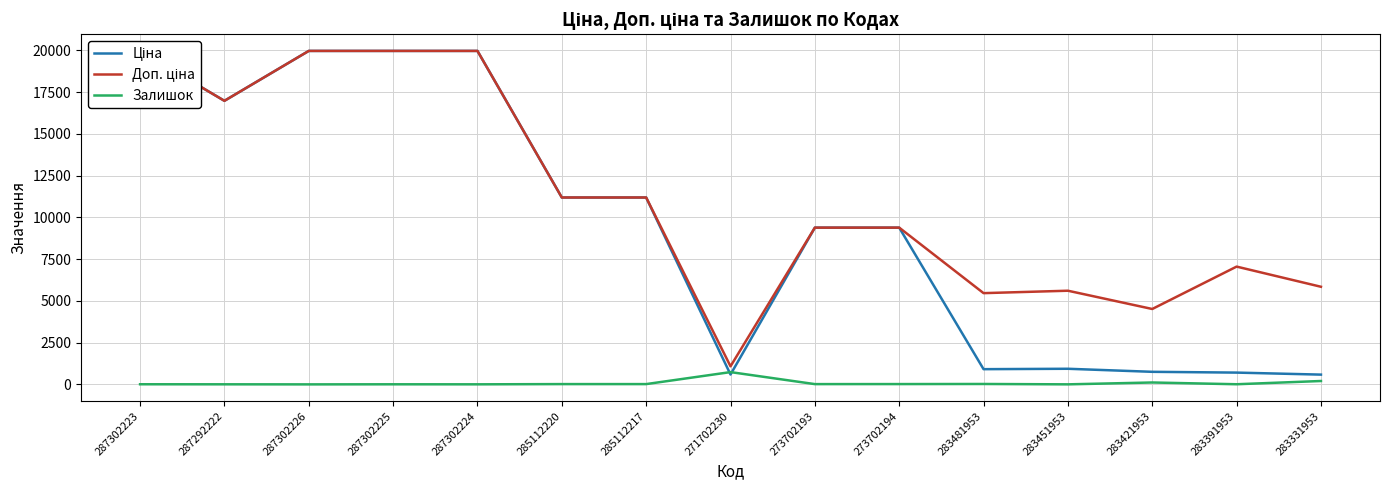

How many series are shown in this chart?

3